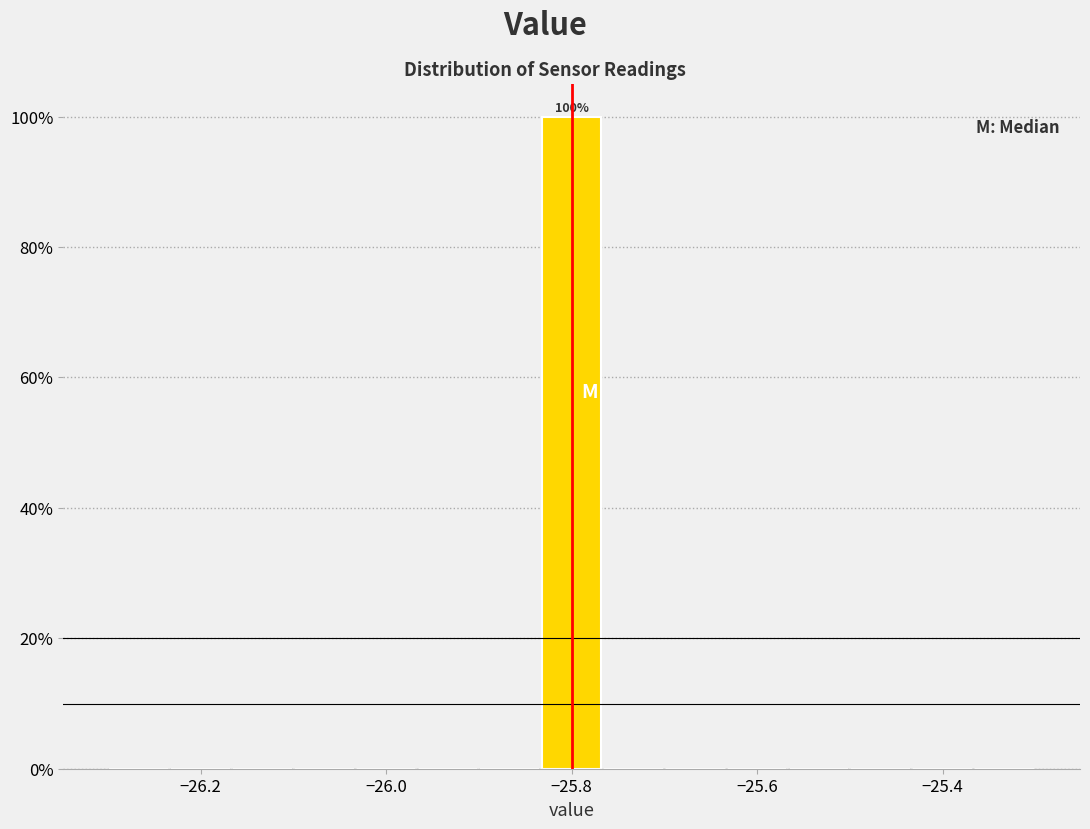

Read against the x-axis, roughly where is the centre of the tallest bar?

-25.80